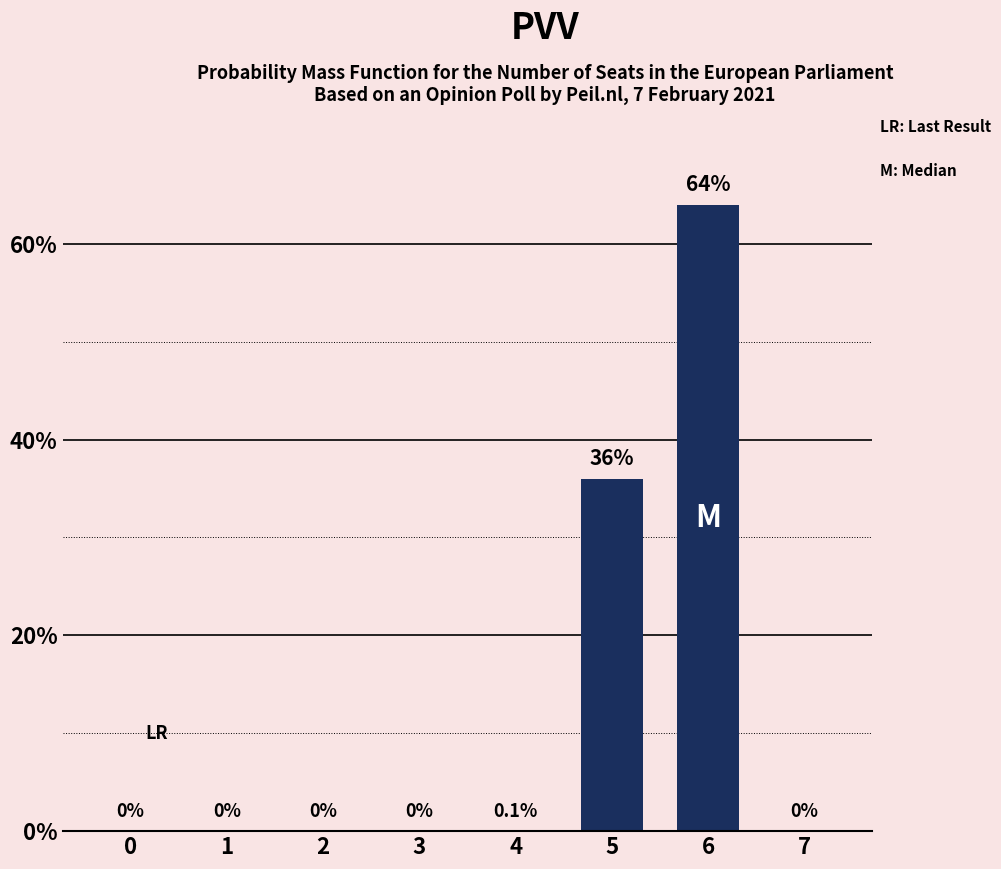

Are the bars horizontal?

No